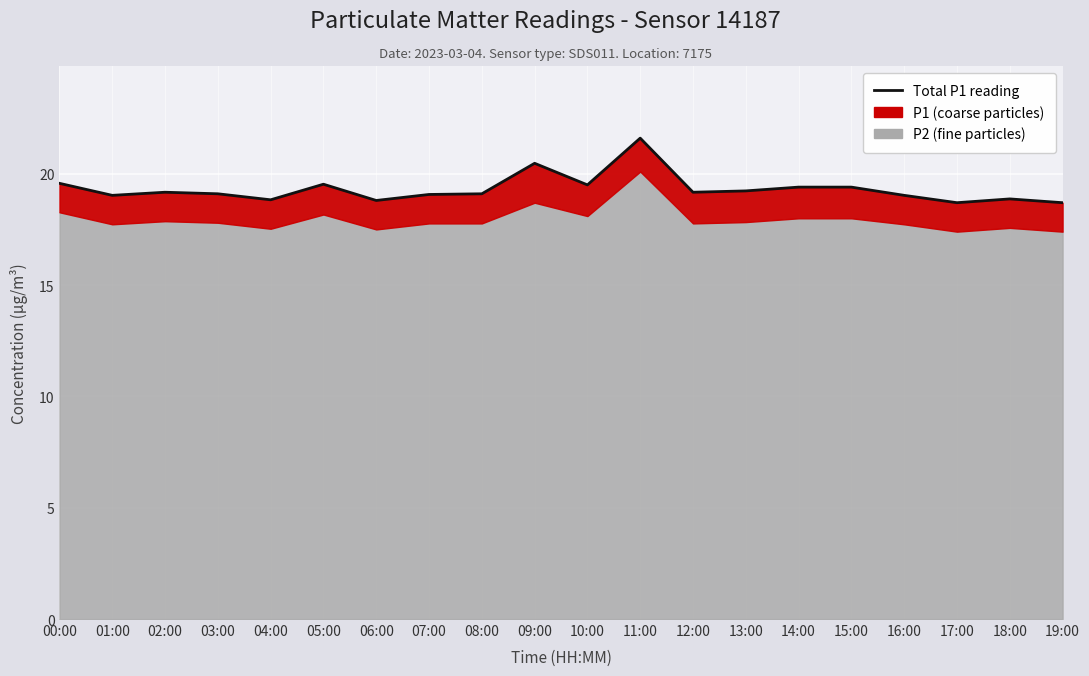

What is the label of the 17th point from the left?

16:00